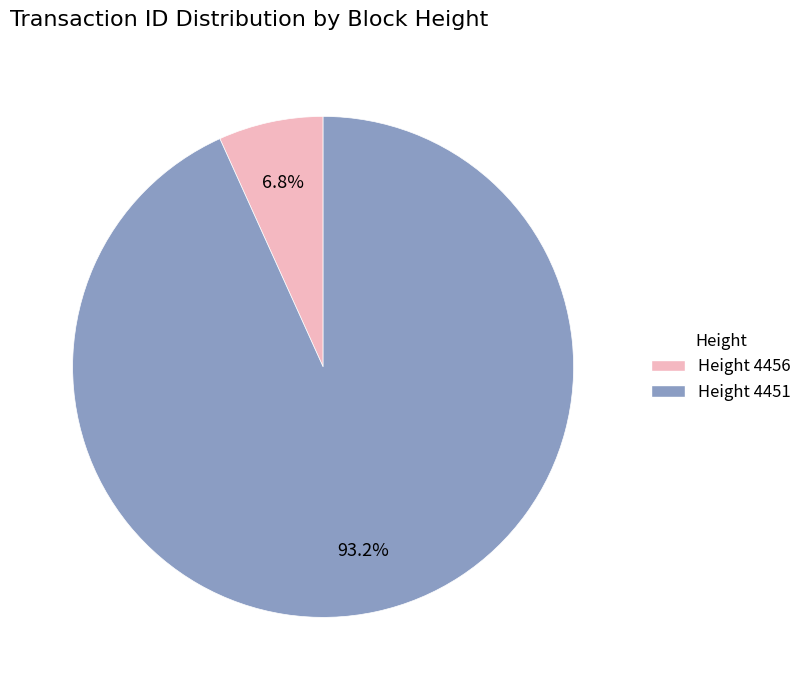

Between Height 4456 and Height 4451, which is larger?

Height 4451